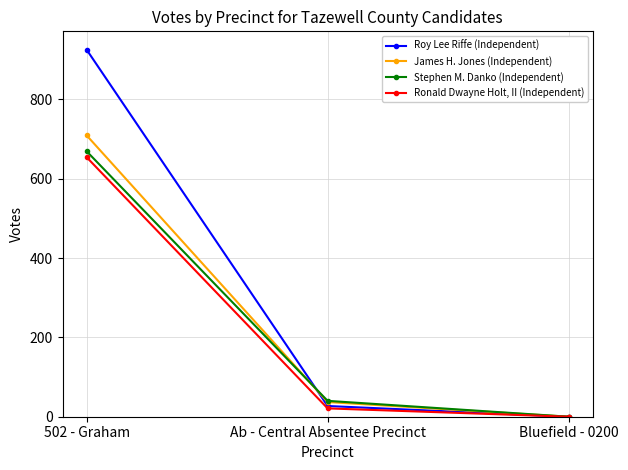

At Ab - Central Absentee Precinct, list the series in order from smallest to largest.

Ronald Dwayne Holt, II (Independent), Roy Lee Riffe (Independent), James H. Jones (Independent), Stephen M. Danko (Independent)